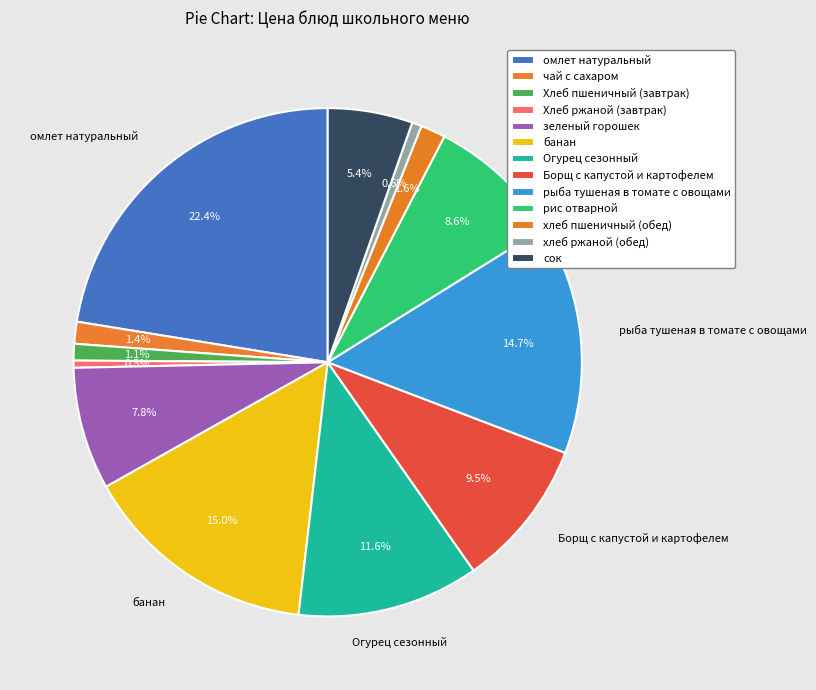

The Борщ с капустой и картофелем slice represents 1% of the pie. True or false?

False